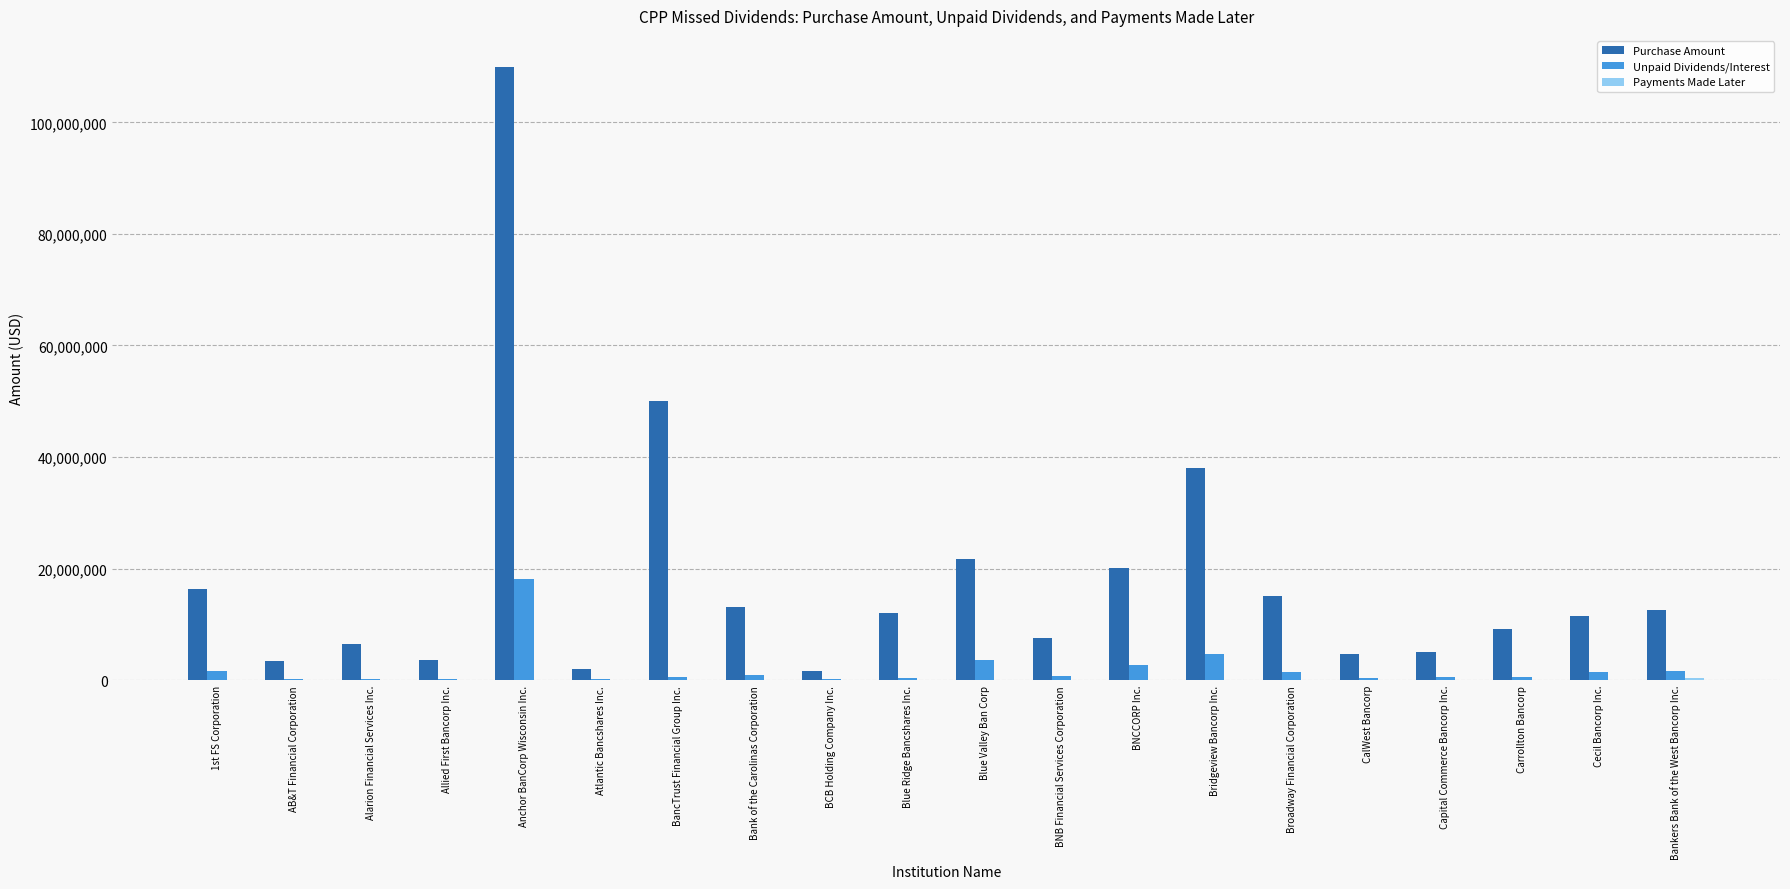

What is the spread (max minus min) of values at Blue Valley Ban Corp?

21750000.0